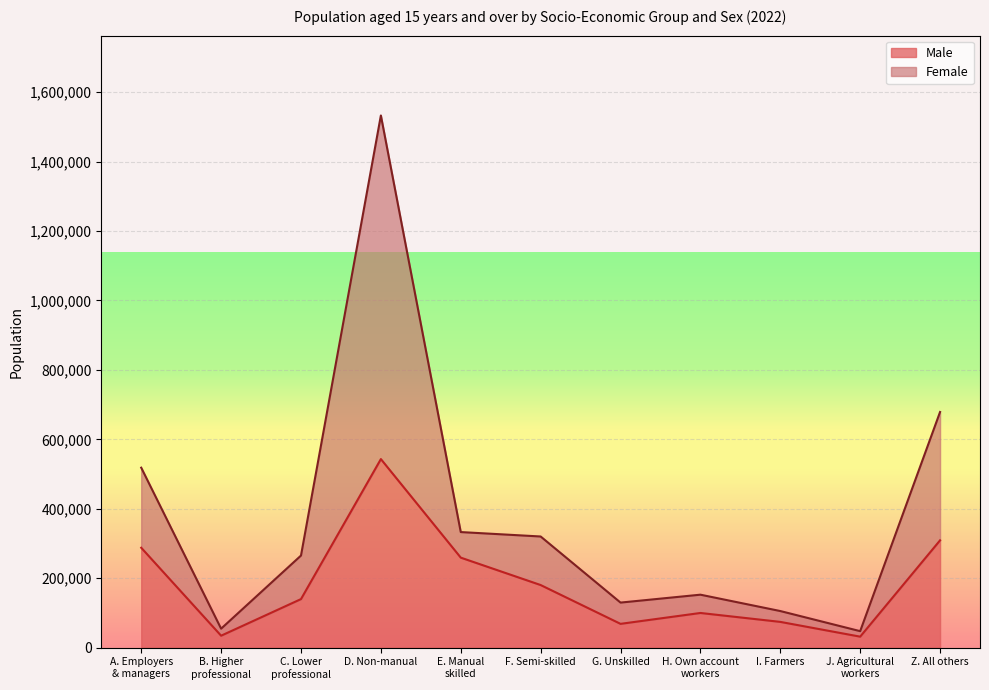

What is the greatest value displayed?

1532866